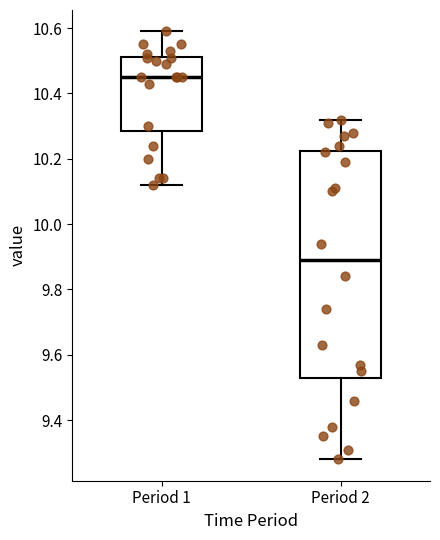

Which box's median line is the highest?

Period 1